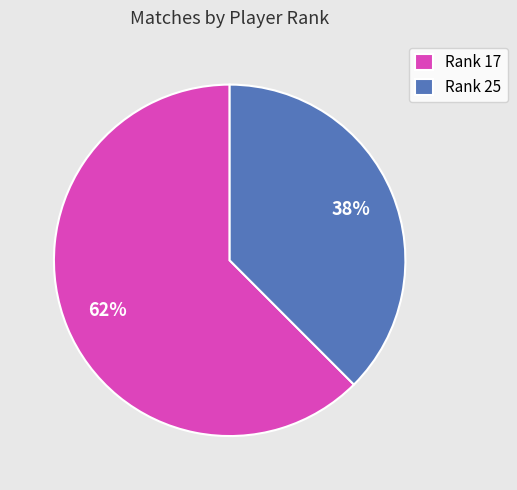

To the nearest percent, what portion does Rank 17 represent?

62%